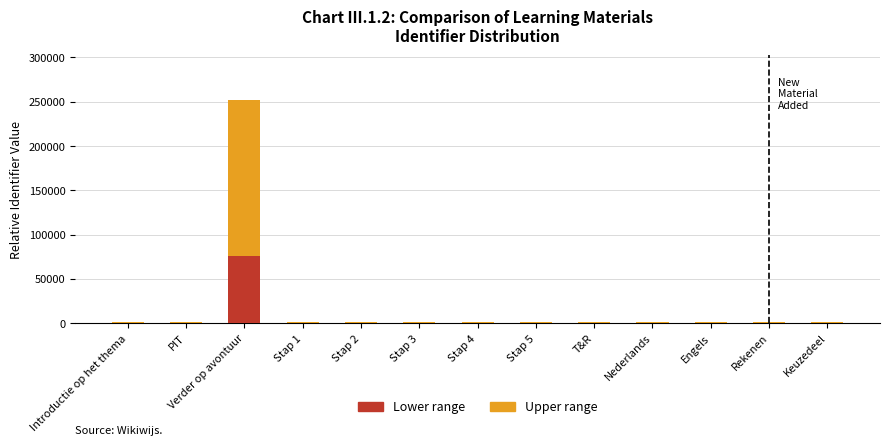

At which category is the sum across all series the highest?

Verder op avontuur